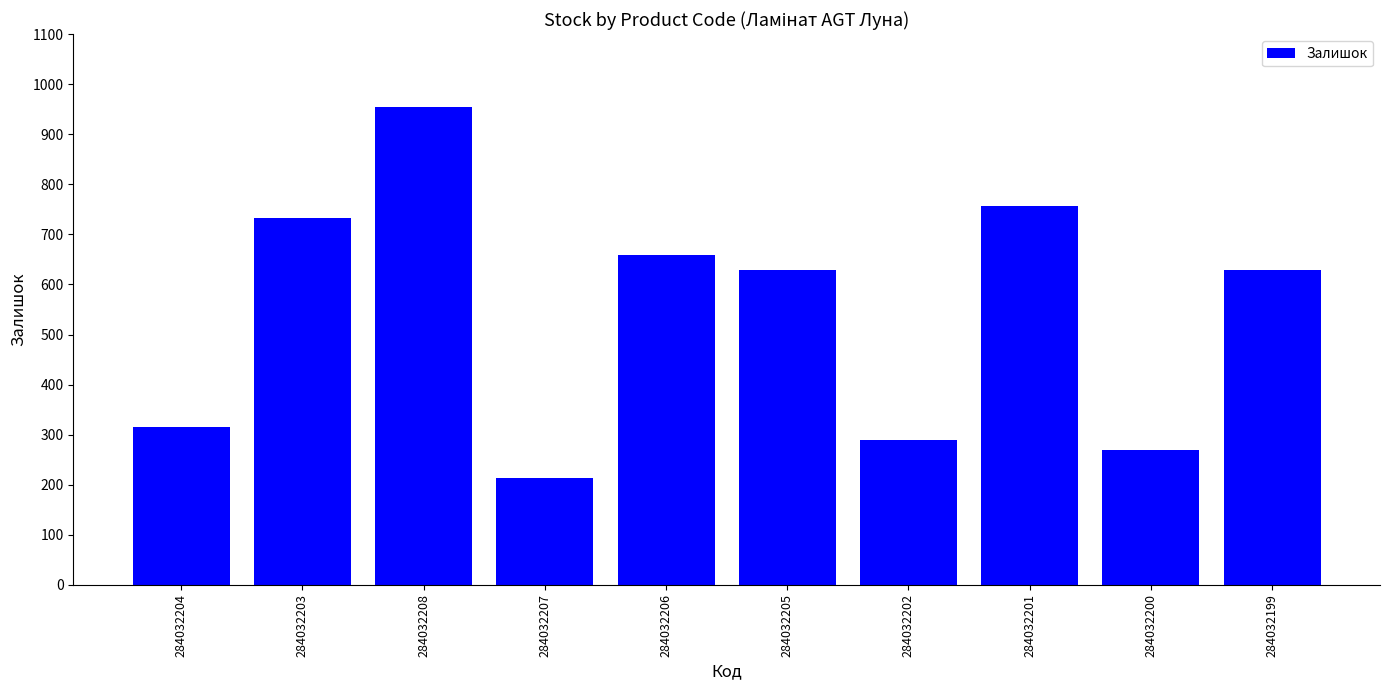

Approximately how many times larger is the value at 284032206 compared to 284032202?

2.3